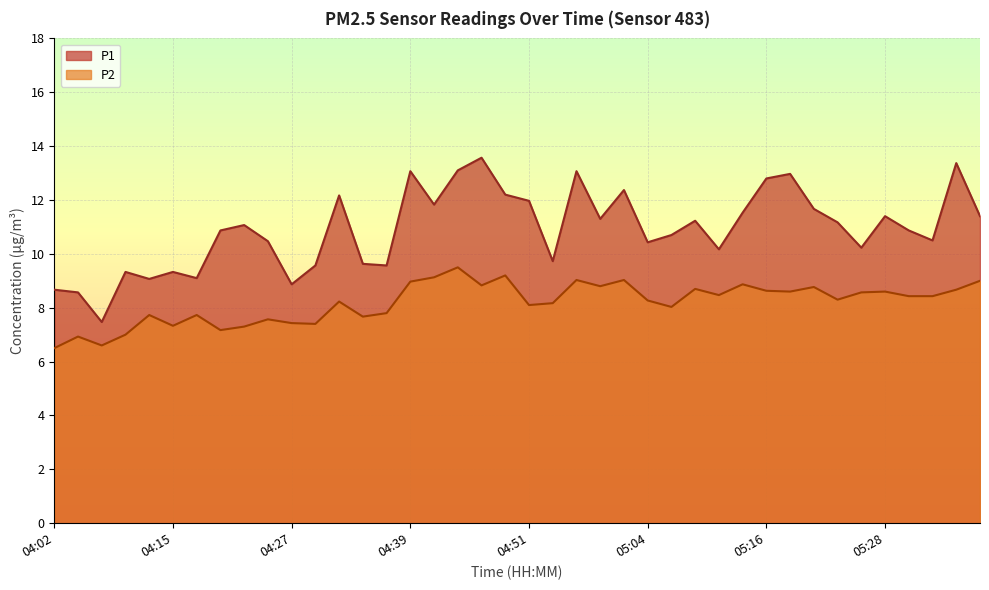

Reading right to left, what are all the values shown in this chart?

P1: 05:38=11.4	05:36=13.4	05:33=10.5	05:31=10.9	05:28=11.4	05:26=10.2	05:23=11.2	05:21=11.7	05:18=13.0	05:16=12.8	05:13=11.5	05:11=10.2	05:08=11.2	05:06=10.7	05:04=10.4	05:01=12.4	04:59=11.3	04:56=13.1	04:54=9.7	04:51=12.0	04:49=12.2	04:46=13.6	04:44=13.1	04:42=11.8	04:39=13.1	04:37=9.6	04:34=9.6	04:32=12.2	04:29=9.6	04:27=8.9	04:25=10.5	04:22=11.1	04:20=10.9	04:17=9.1	04:15=9.3	04:12=9.1	04:10=9.3	04:07=7.5	04:05=8.6	04:02=8.7
P2: 05:38=9.0	05:36=8.7	05:33=8.4	05:31=8.4	05:28=8.6	05:26=8.6	05:23=8.3	05:21=8.8	05:18=8.6	05:16=8.6	05:13=8.9	05:11=8.5	05:08=8.7	05:06=8.0	05:04=8.3	05:01=9.0	04:59=8.8	04:56=9.0	04:54=8.2	04:51=8.1	04:49=9.2	04:46=8.8	04:44=9.5	04:42=9.1	04:39=9.0	04:37=7.8	04:34=7.7	04:32=8.2	04:29=7.4	04:27=7.4	04:25=7.6	04:22=7.3	04:20=7.2	04:17=7.7	04:15=7.3	04:12=7.7	04:10=7.0	04:07=6.6	04:05=6.9	04:02=6.5